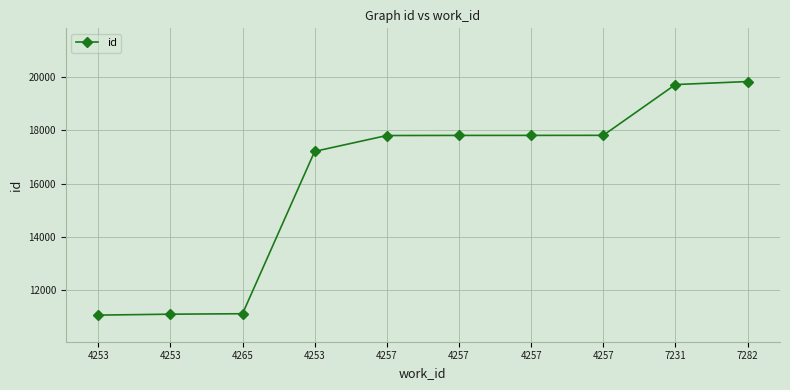

How many series are shown in this chart?

1